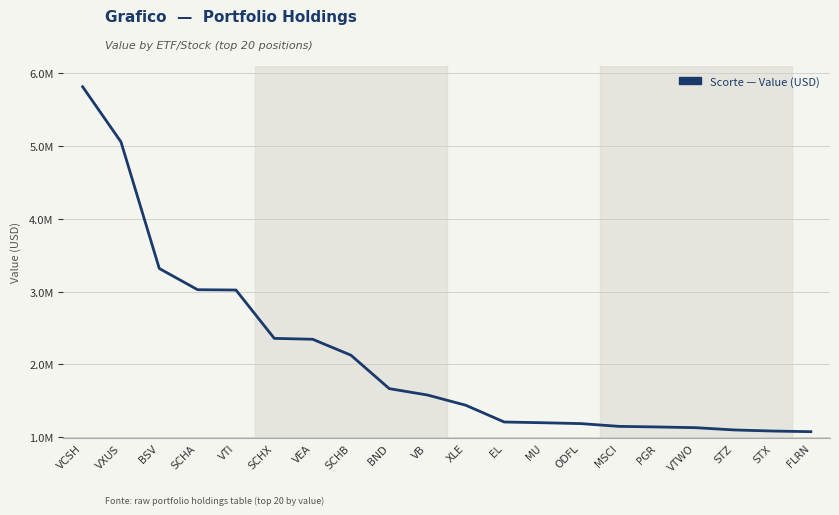

Does the chart have visible grid lines?

Yes